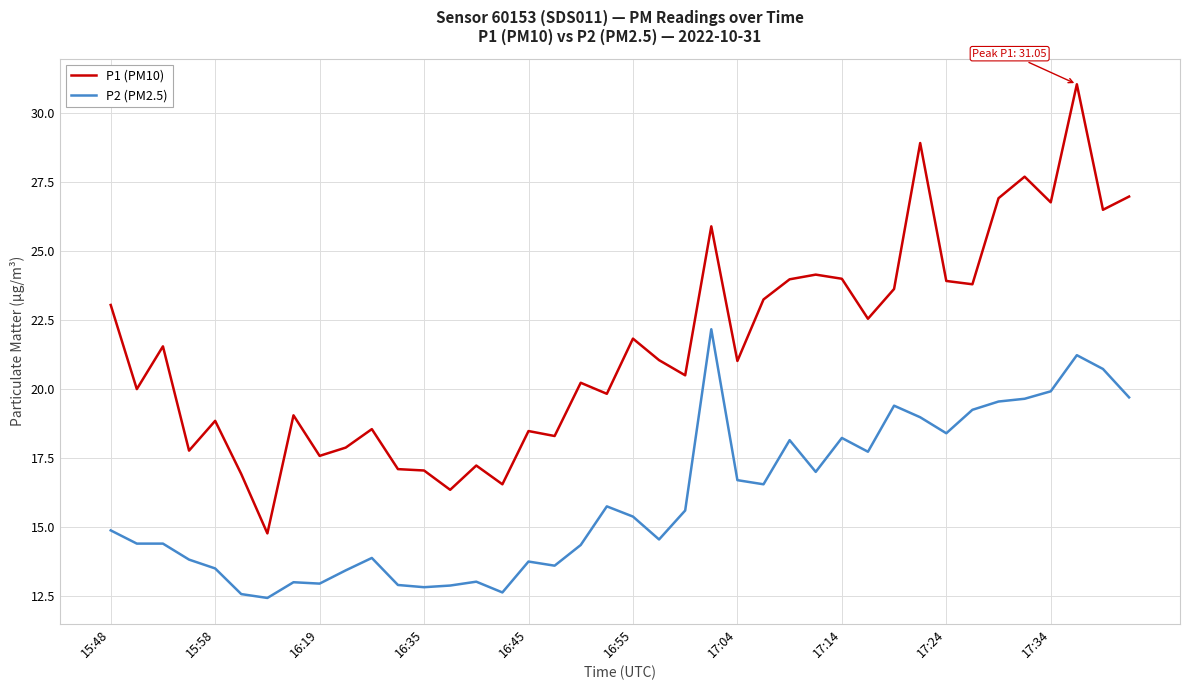

Which series has the widest spread of values?

P1 (PM10)